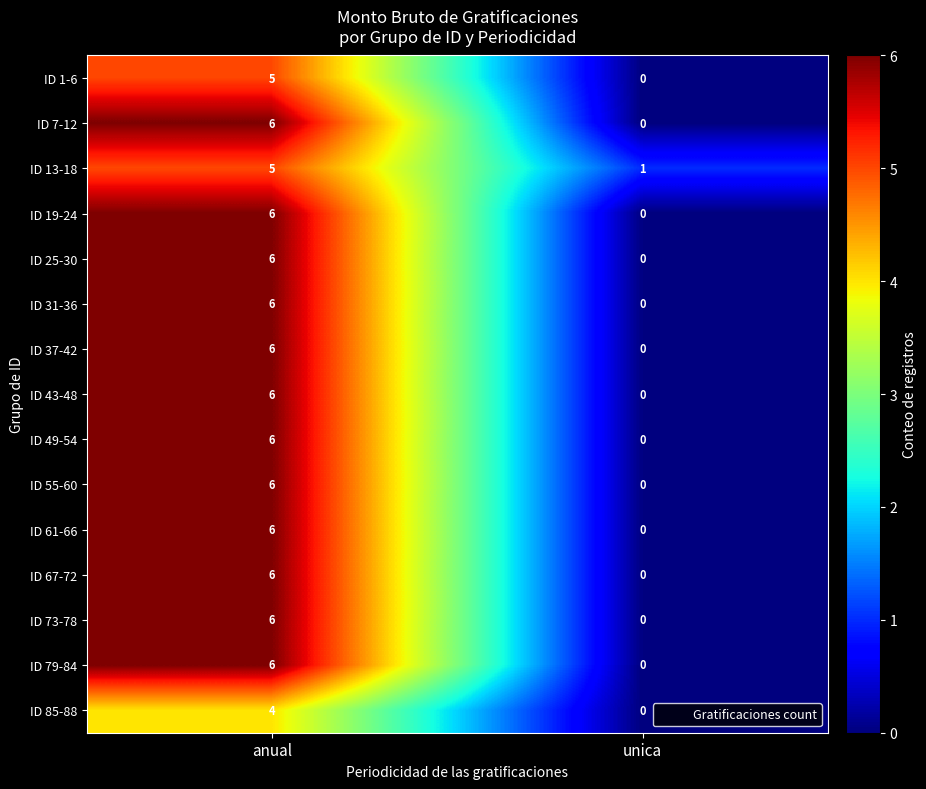

Read the ID 13-18 value at anual.

5